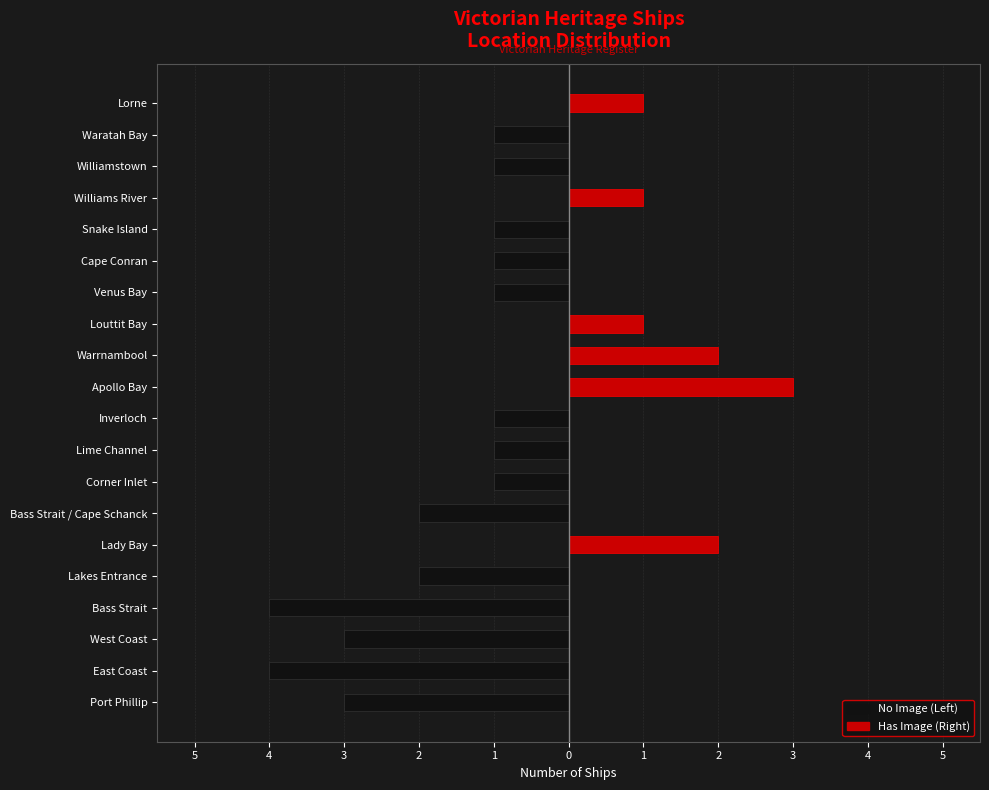

Is it true that No Image equals -1 at Cape Conran?

False